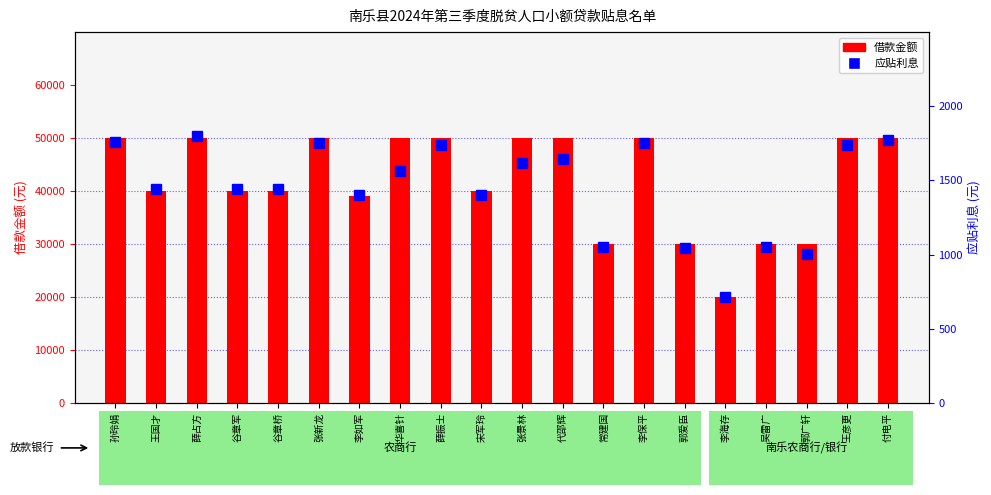

Reading left to right, transcribe all the data shown in this chart.

借款金额: 孙玲娟=50000.0	王国才=40000.0	薛占方=50000.0	谷章军=40000.0	谷章桥=40000.0	张新龙=50000.0	李如军=39000.0	华喜针=50000.0	薛振士=50000.0	宋军玲=40000.0	张景林=50000.0	代邵辉=50000.0	常建国=30000.0	李保平=50000.0	郭爱臣=30000.0	李海存=20000.0	吴雷广=30000.0	郭广轩=30000.0	王彦更=50000.0	付电平=50000.0
应贴利息: 孙玲娟=1755.3	王国才=1443.7	薛占方=1799.7	谷章军=1443.7	谷章桥=1443.7	张新龙=1753.8	李如军=1398.9	华喜针=1562.1	薛振士=1739.4	宋军玲=1399.1	张景林=1619.6	代邵辉=1643.5	常建国=1049.4	李保平=1753.8	郭爱臣=1046.5	李海存=715.9	吴雷广=1052.3	郭广轩=1003.4	王彦更=1739.4	付电平=1775.0